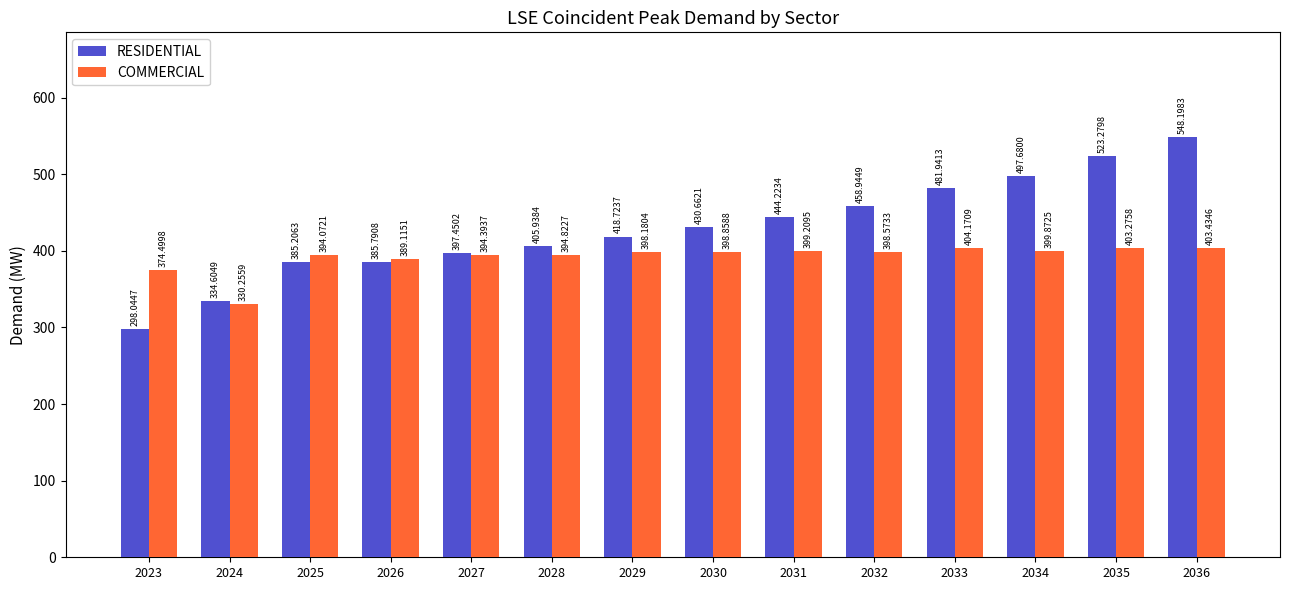

At which category does the chart reach its minimum across all series?

2023